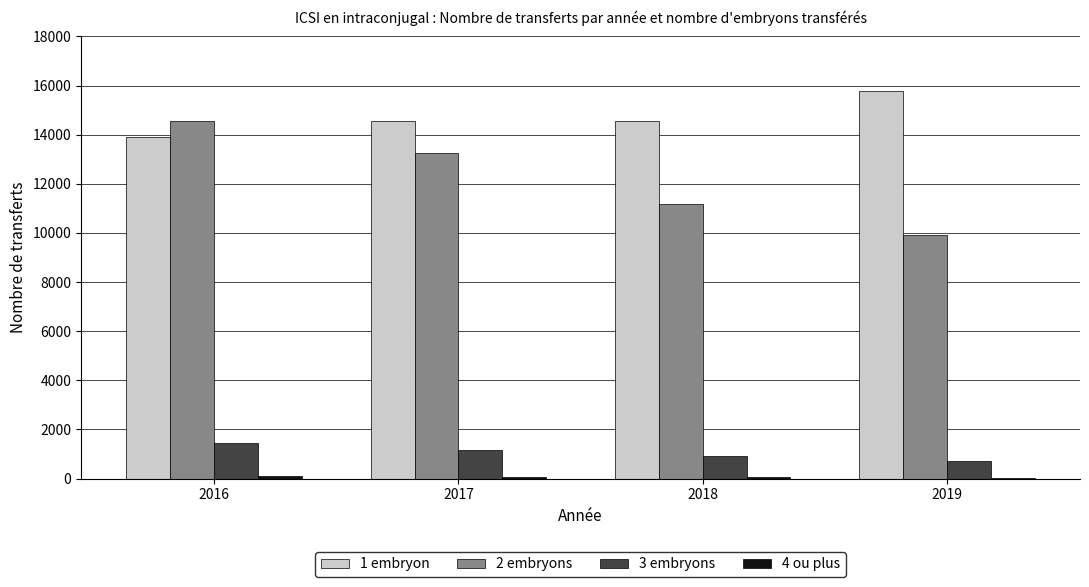

The value of 2 embryons at 2019 is 12993. True or false?

False